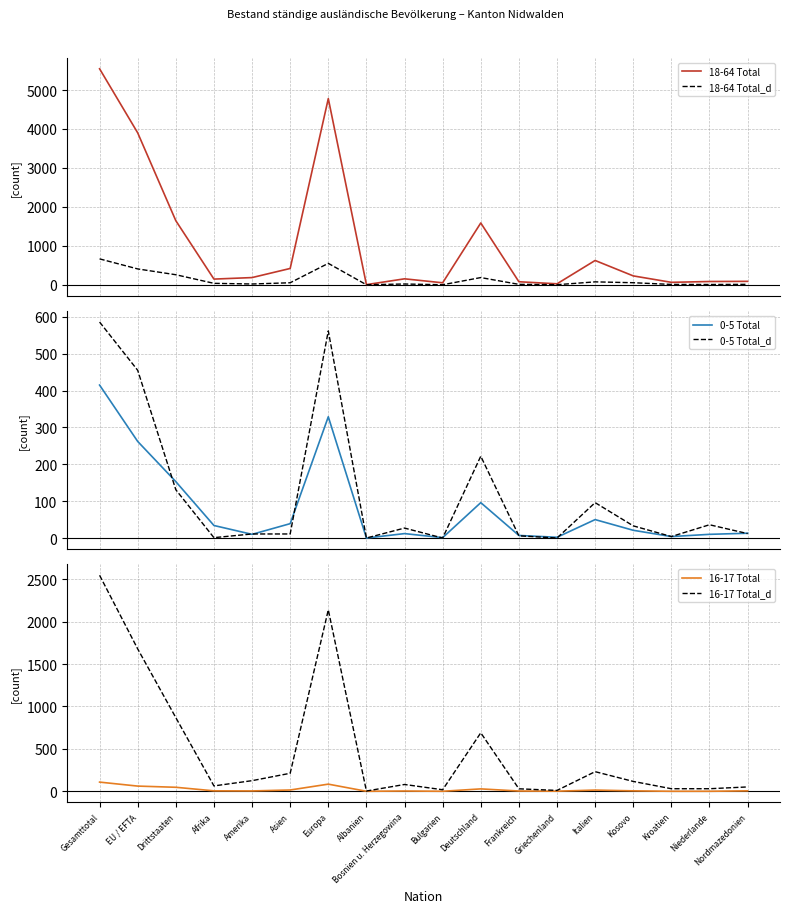

What is the value of the 16-17 Total point at the 5th from the left?

4